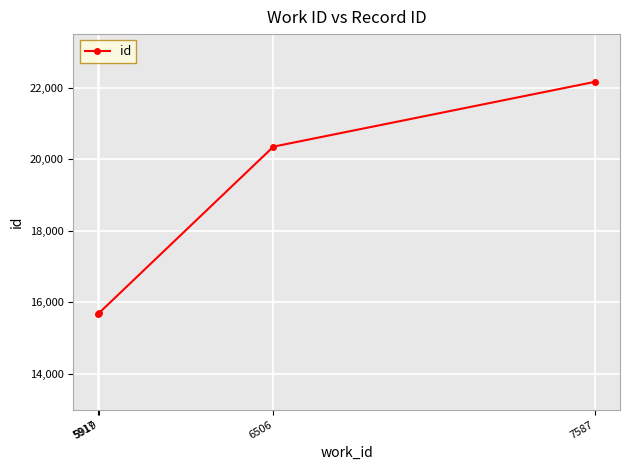

Where is the data nearest to the value 18927?

6506